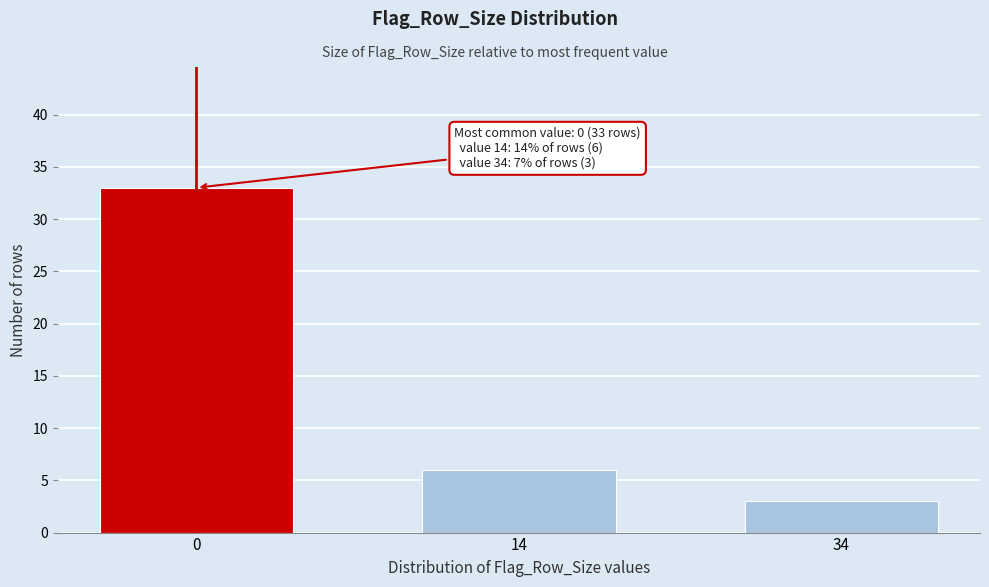

Reading left to right, extract all data points from this chart.

0=33	14=6	34=3